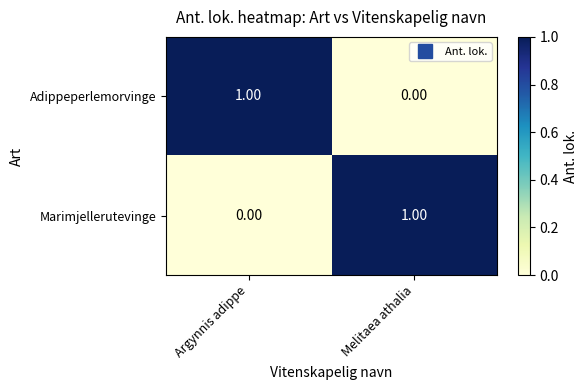

Rank the categories by Adippeperlemorvinge value from highest to lowest.

Argynnis adippe, Melitaea athalia